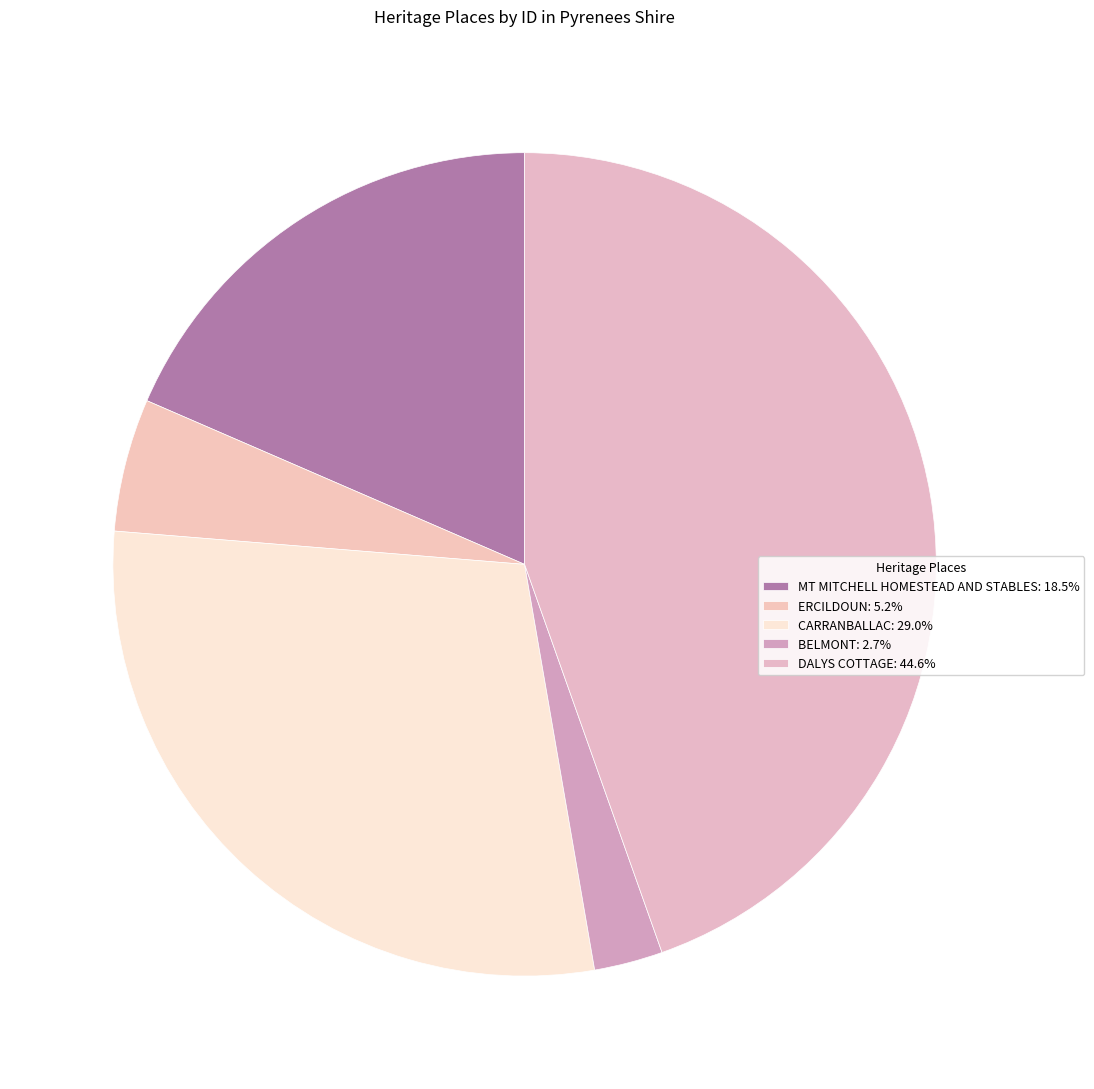

Is ERCILDOUN the majority of the pie?

No